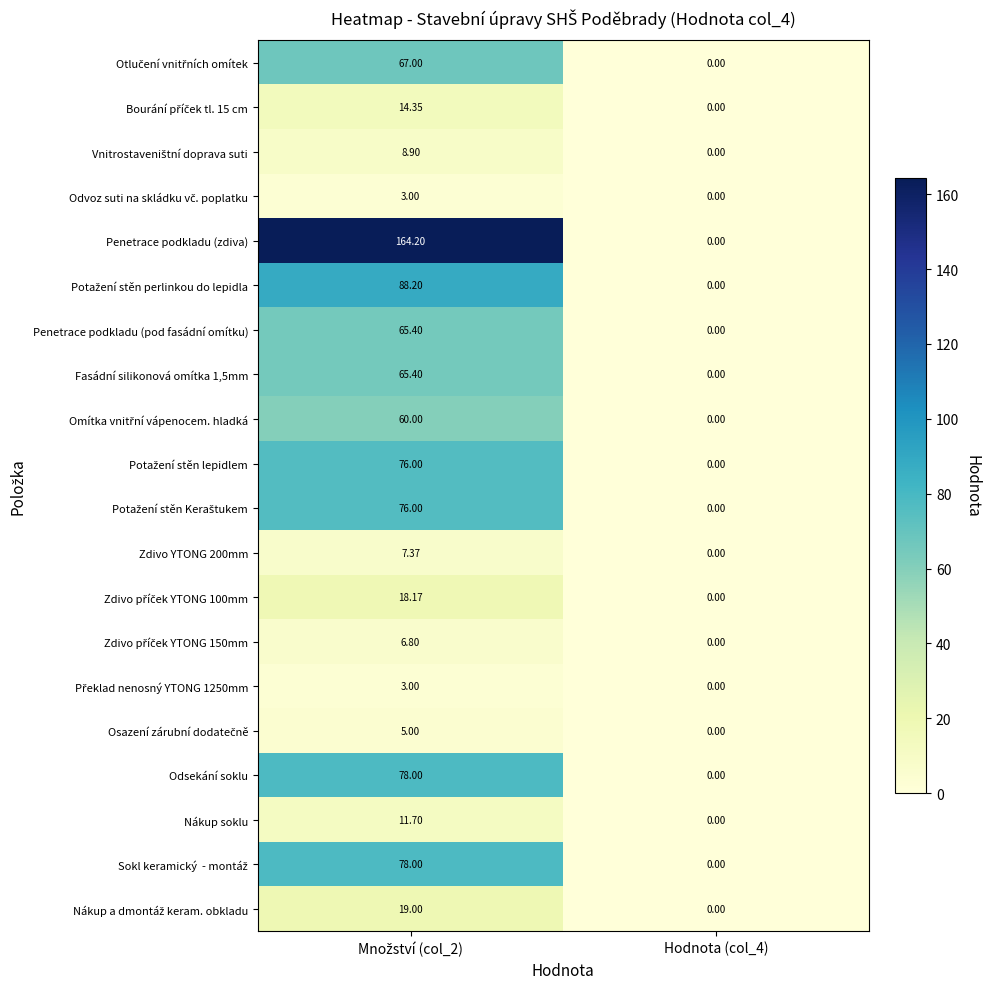

Which series has the widest spread of values?

Penetrace podkladu (zdiva)